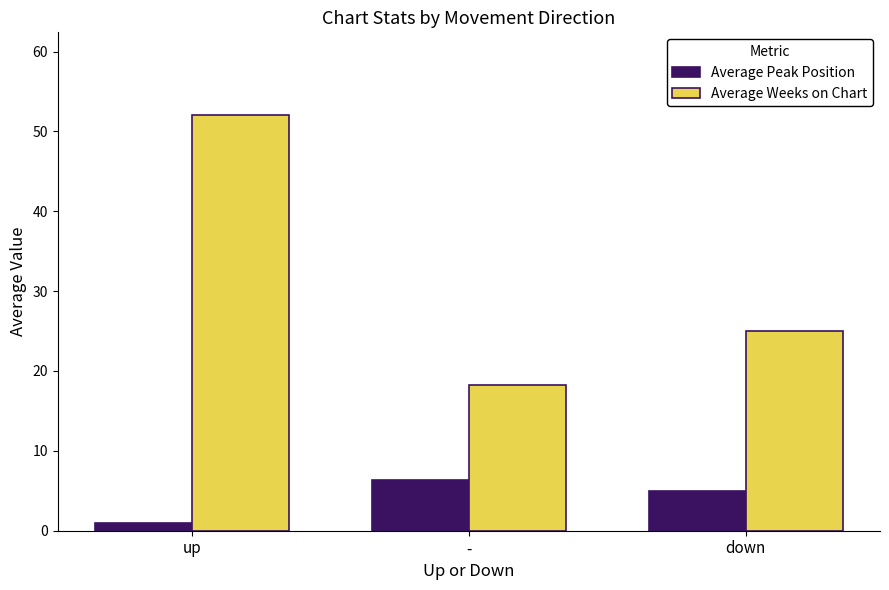

Which category has the highest value in the Average Weeks on Chart series?

up